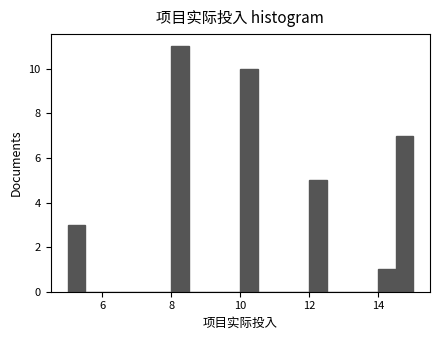

Around what value on the x-axis is the tallest bar? Give the approximate position of its centre, as read against the axis.

8.2